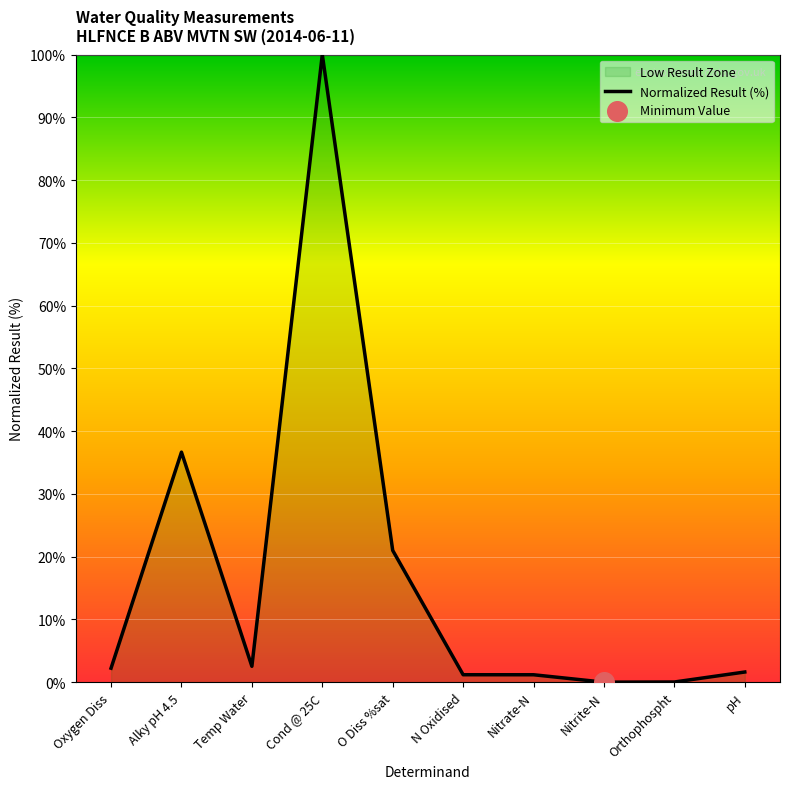

What is the change in value from N Oxidised to Orthophospht?

-1.2